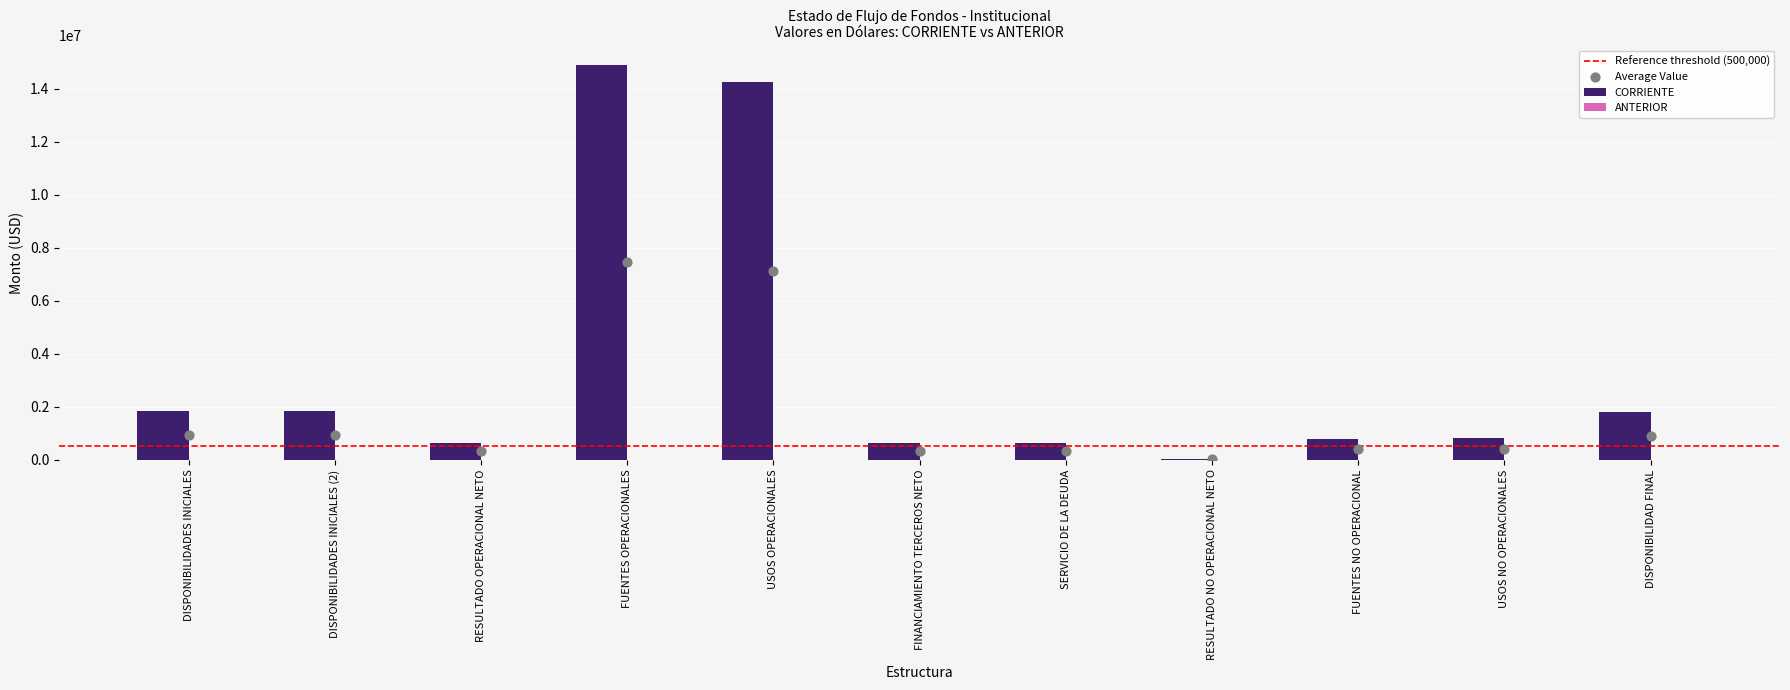

Which has a higher value, USOS NO OPERACIONALES or USOS OPERACIONALES?

USOS OPERACIONALES